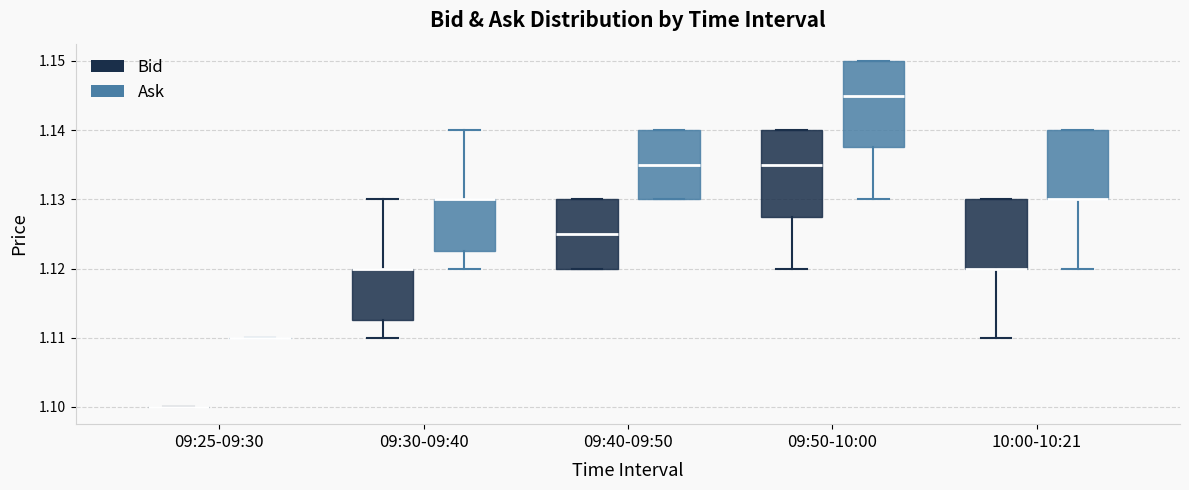

Reading left to right, transcribe this box plot: for each box, give where its median line is, the range the box spans, and where its two whiskers end, as read against the y-axis. The values are not printed on the chart, so give them approximately, as read against the axis.

09:25-09:30 (Bid): box collapsed to a line at 1.100, whiskers 1.100 to 1.100
09:25-09:30 (Ask): box collapsed to a line at 1.110, whiskers 1.110 to 1.110
09:30-09:40 (Bid): median 1.120 (drawn on the box's upper edge), box 1.113 to 1.120, whiskers 1.110 to 1.130
09:30-09:40 (Ask): median 1.130 (drawn on the box's upper edge), box 1.123 to 1.130, whiskers 1.120 to 1.140
09:40-09:50 (Bid): median 1.125, box 1.120 to 1.130, whiskers 1.120 to 1.130
09:40-09:50 (Ask): median 1.135, box 1.130 to 1.140, whiskers 1.130 to 1.140
09:50-10:00 (Bid): median 1.135, box 1.128 to 1.140, whiskers 1.120 to 1.140
09:50-10:00 (Ask): median 1.145, box 1.138 to 1.150, whiskers 1.130 to 1.150
10:00-10:21 (Bid): median 1.120 (drawn on the box's lower edge), box 1.120 to 1.130, whiskers 1.110 to 1.130
10:00-10:21 (Ask): median 1.130 (drawn on the box's lower edge), box 1.130 to 1.140, whiskers 1.120 to 1.140